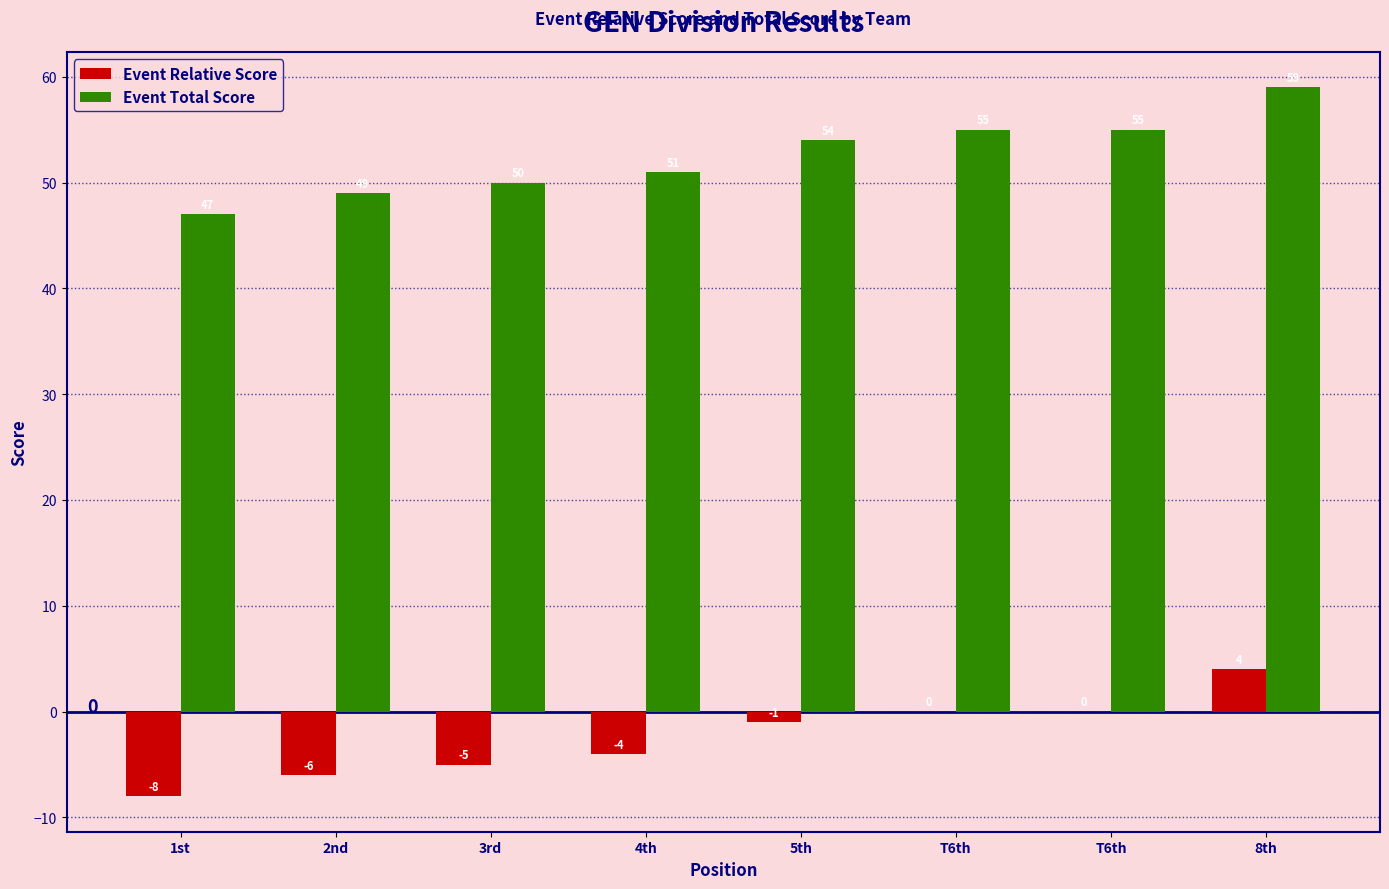

Rank the series by their maximum value, from highest to lowest.

Event Total Score, Event Relative Score